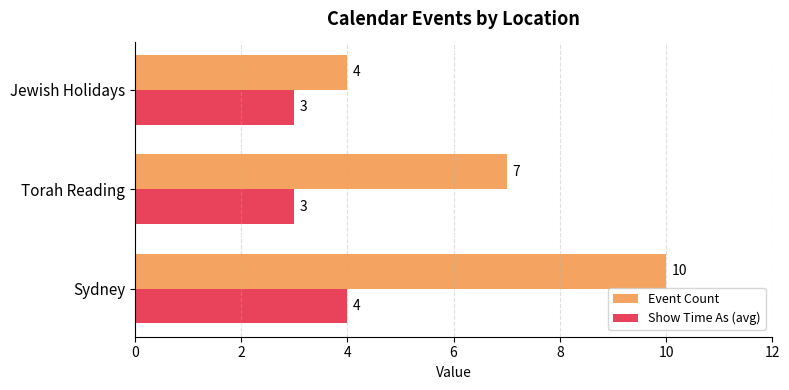

Which series changed the most between Torah Reading and Jewish Holidays?

Event Count